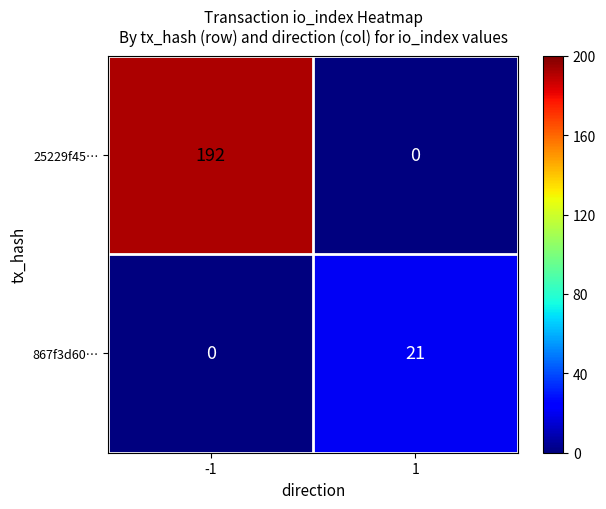

Which series has the largest range (max minus min)?

25229f45…